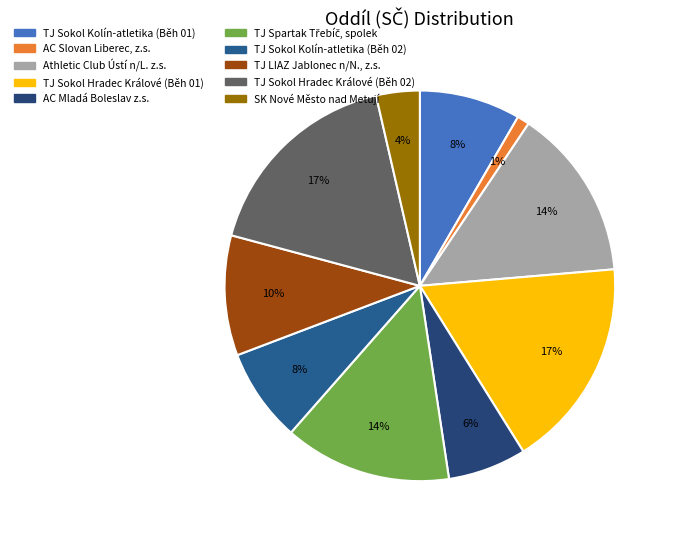

Which category has the biggest portion of the pie?

TJ Sokol Hradec Králové (Běh 01)